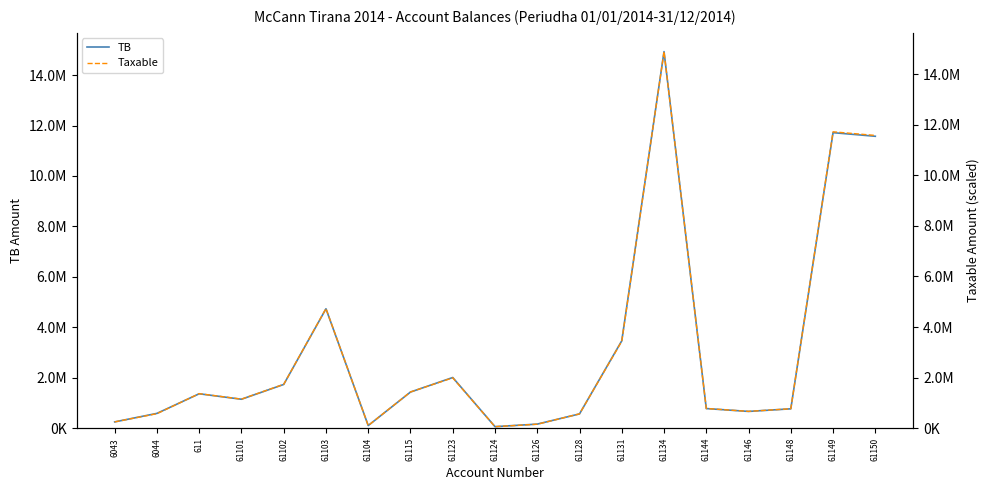

What is the difference between the TB values at 61124 and 6044?

526305.7